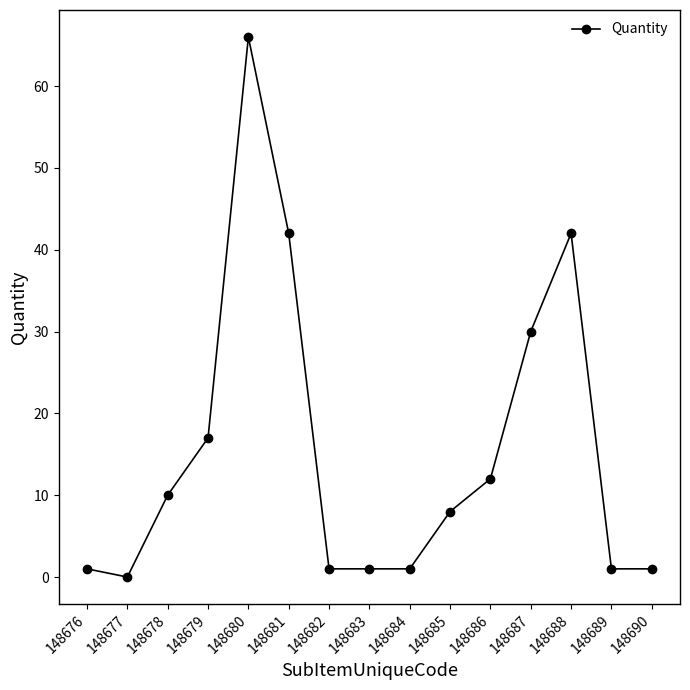

The value at 148677 is 0. True or false?

True